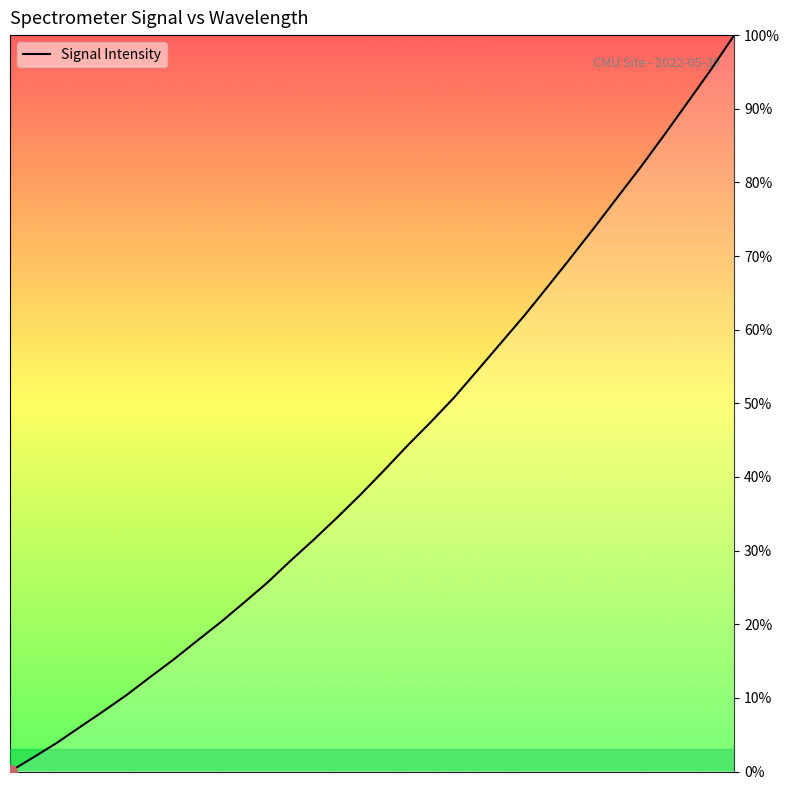

How many values are below 40?

16